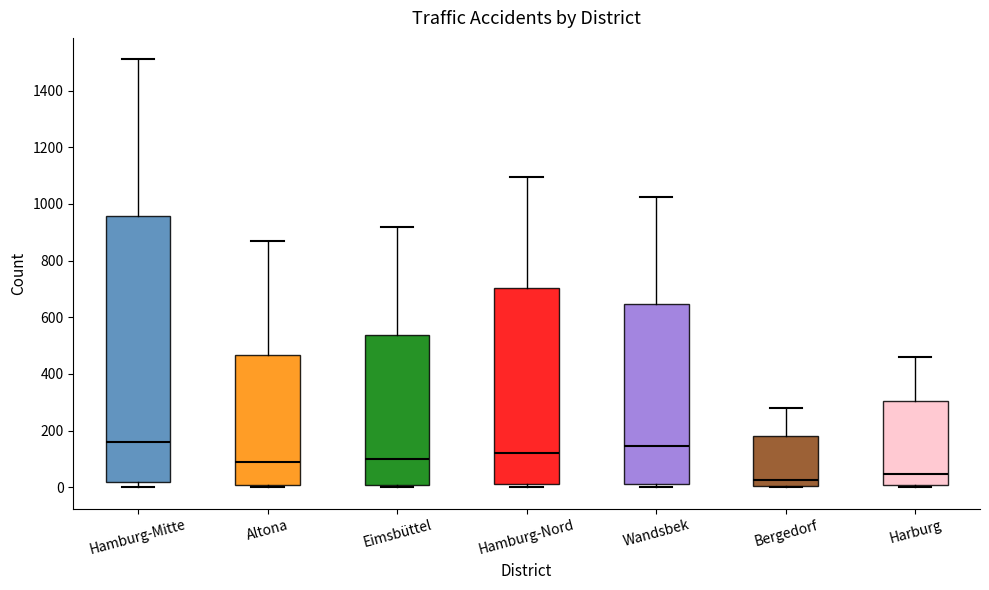

Where does the upper whisker of the box for Eimsbüttel end on the y-axis? The values are not printed on the chart, so give them approximately, as read against the axis.

920